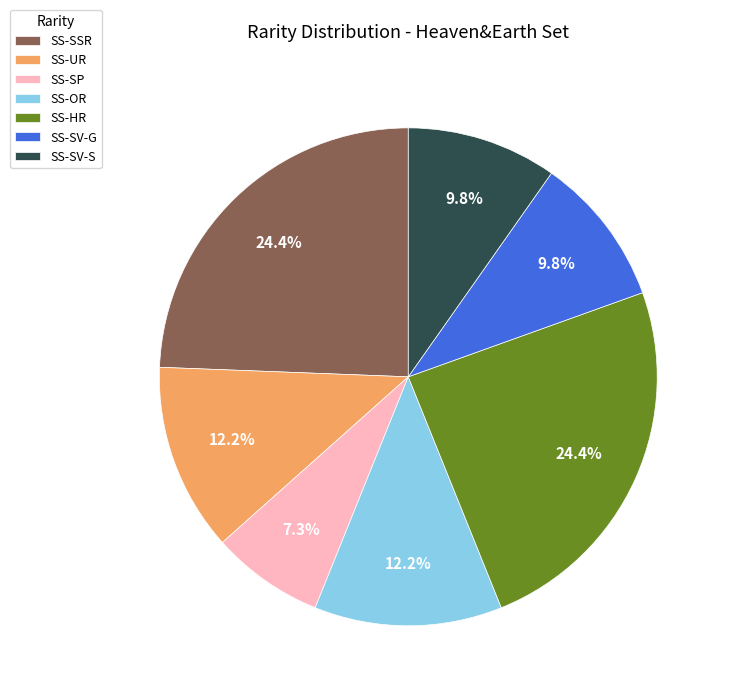

What is the smallest slice in the pie chart?

SS-SP